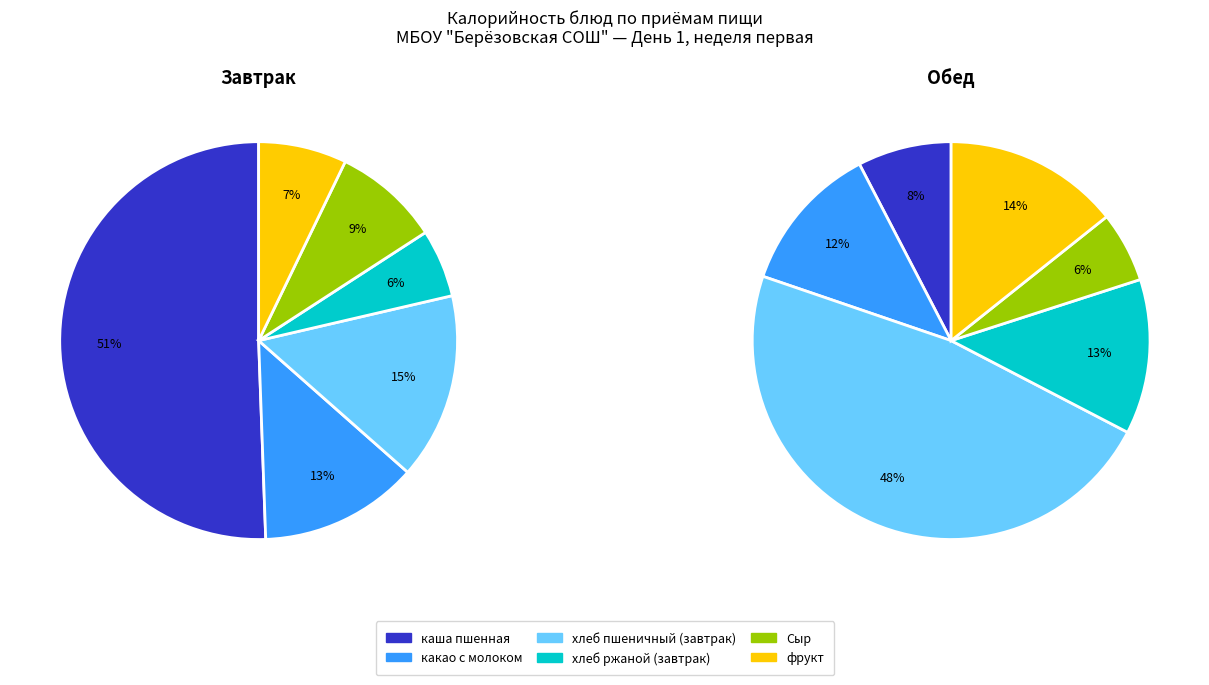

How many slices are in this pie chart?

12